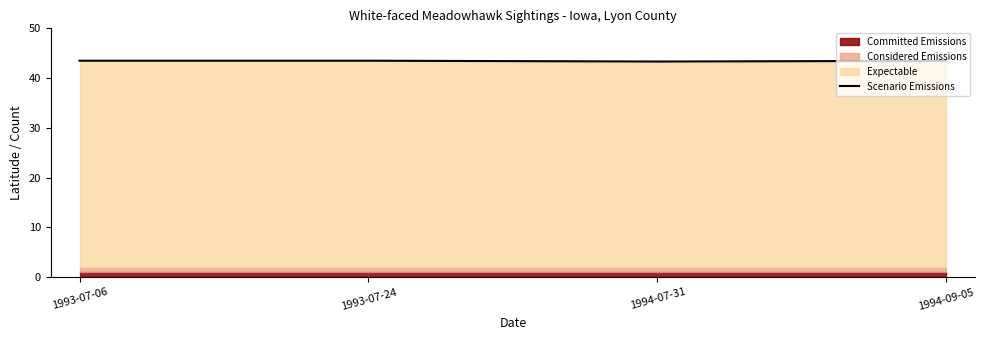

At which category does the data reach its first local valley?

1994-07-31